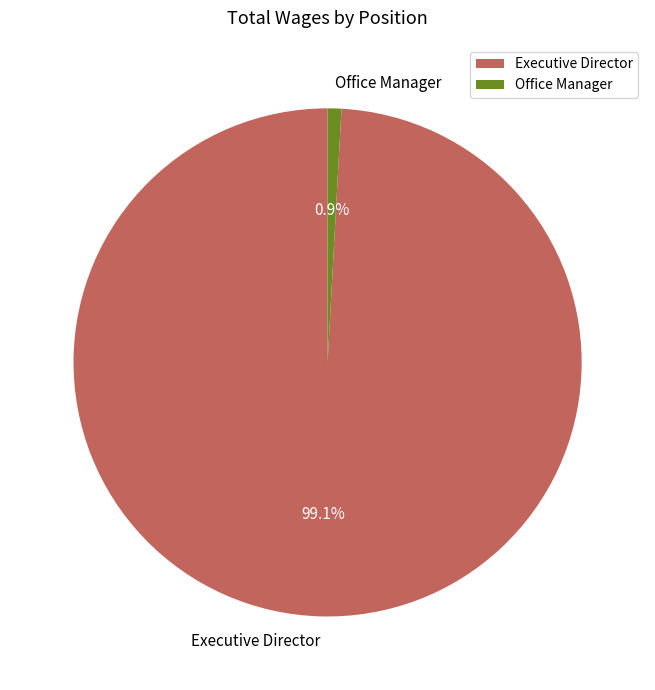

Rank the categories by value from highest to lowest.

Executive Director, Office Manager